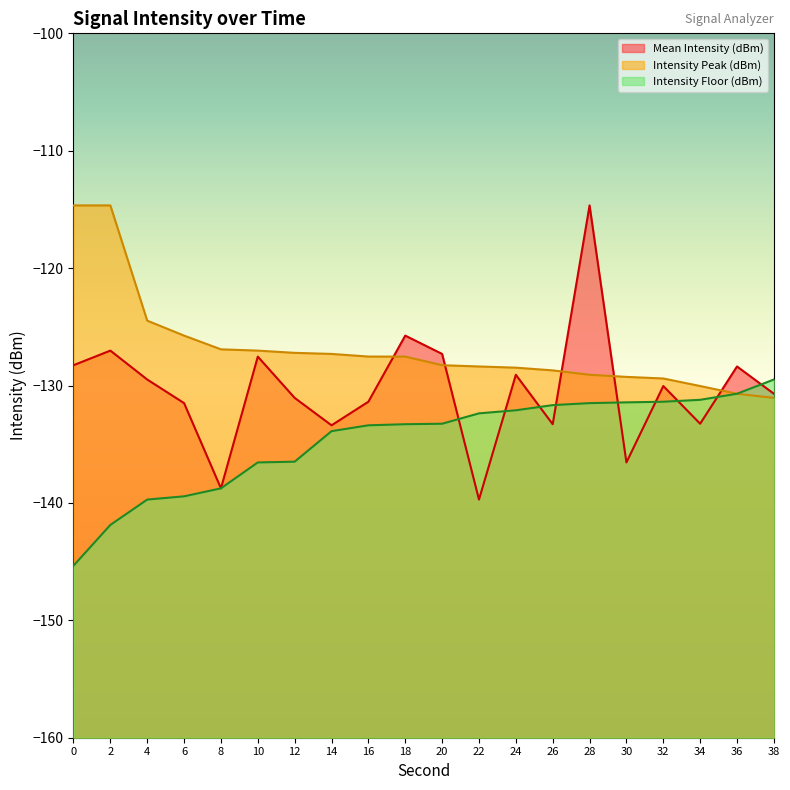

What value does the Intensity Floor (dBm) series have at 28?

-131.5